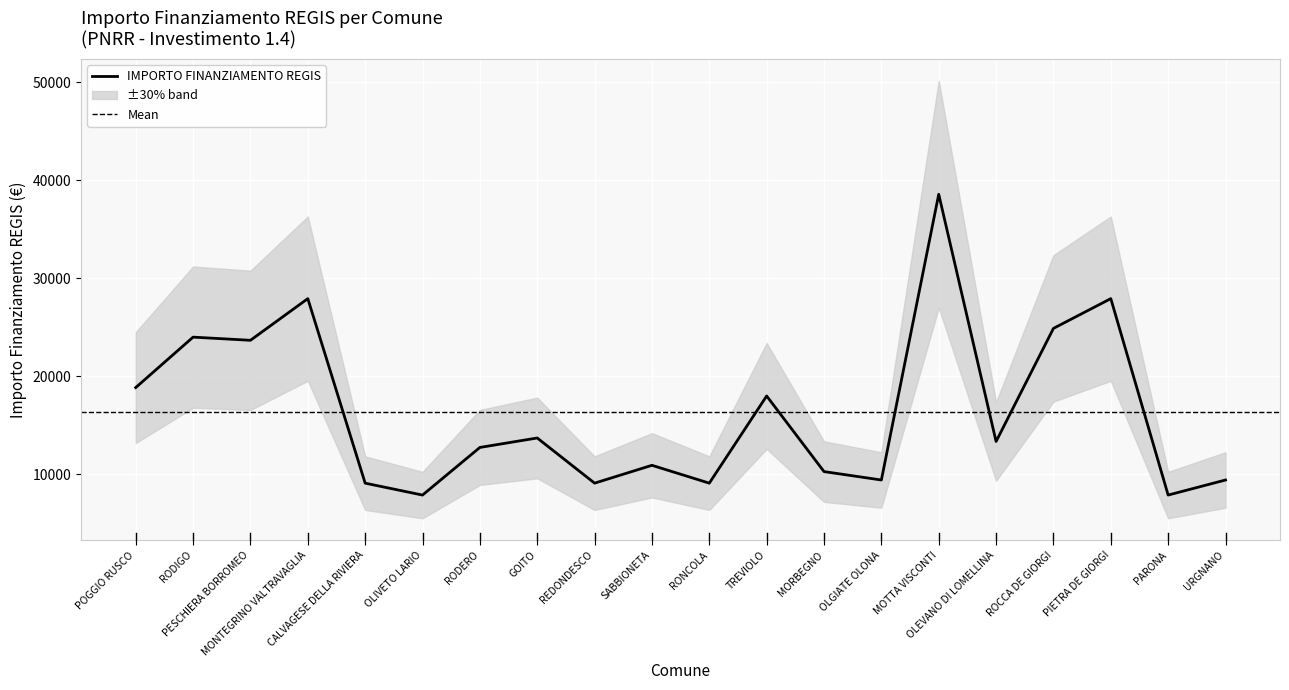

Where is the data nearest to the value 23228?

PESCHIERA BORROMEO